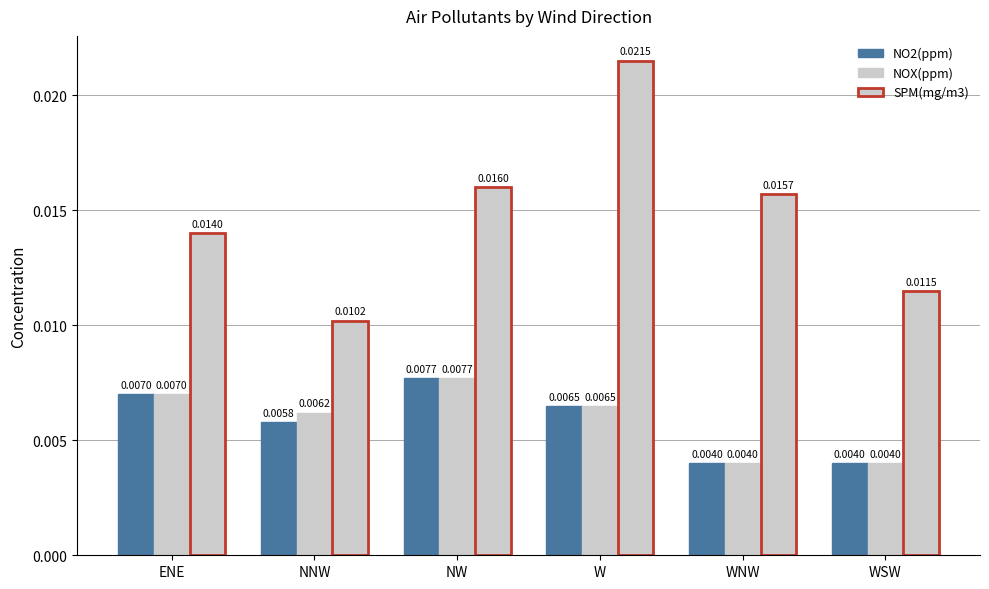

Is the value of NOX(ppm) at NW greater than the value of NO2(ppm) at WNW?

Yes